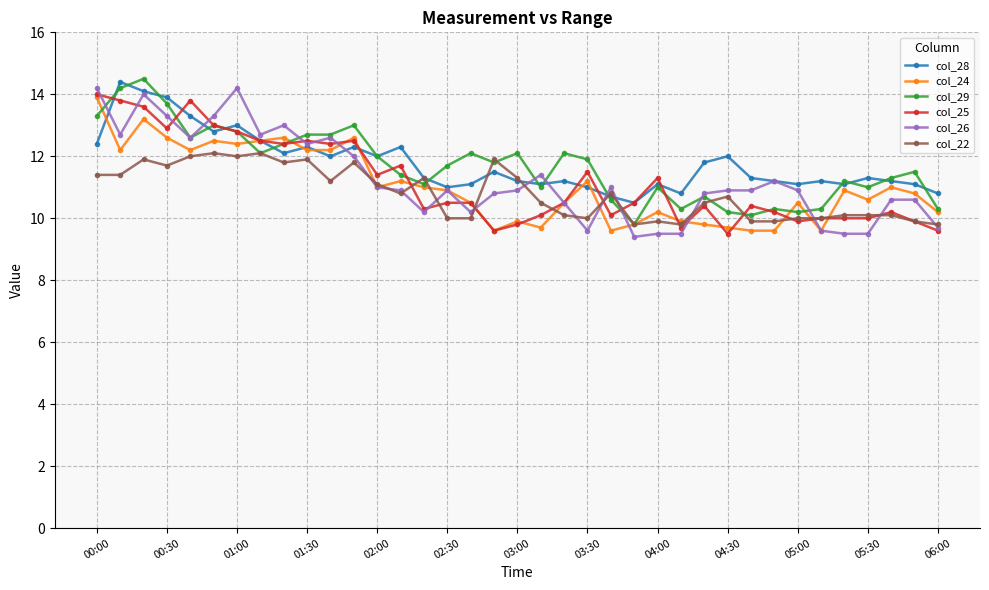

What is the maximum value for col_29?

14.5